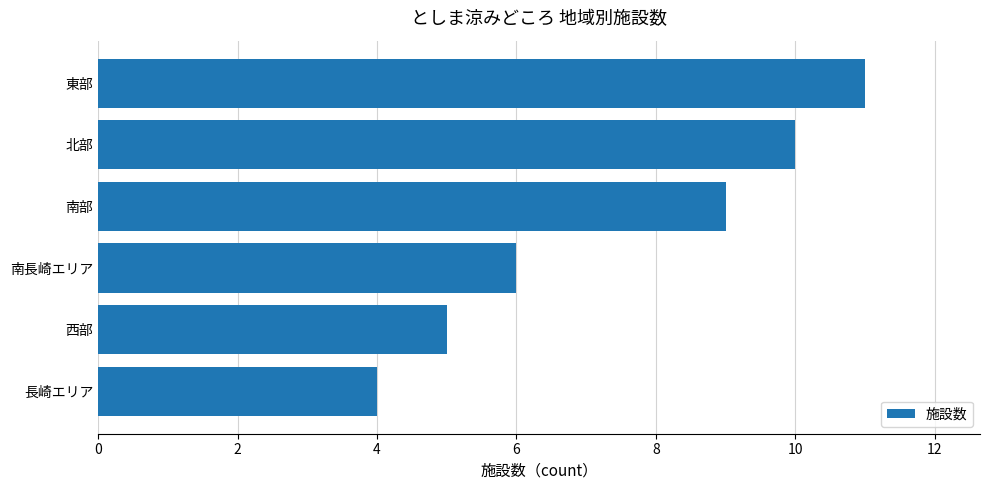

At which label is the value closest to 7?

南長崎エリア